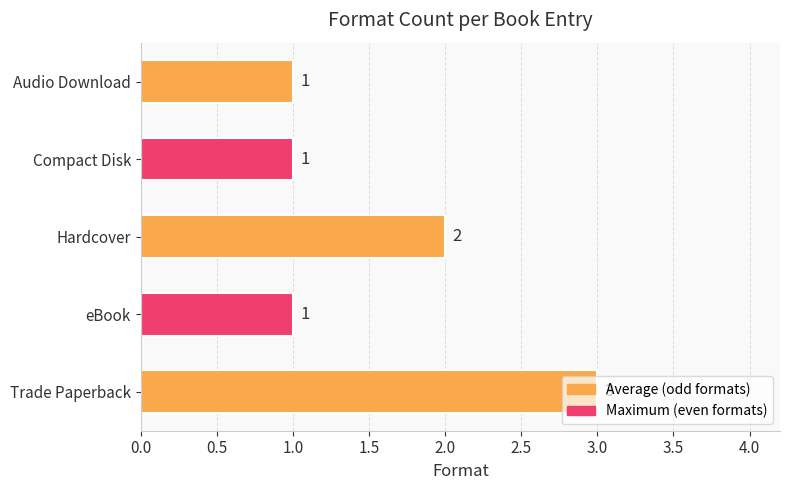

Count the values in the range 1 to 2.

4